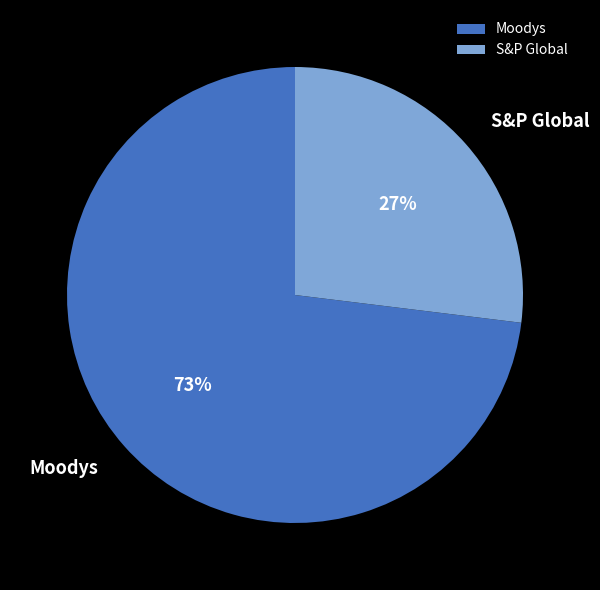

Which category accounts for the majority?

Moodys